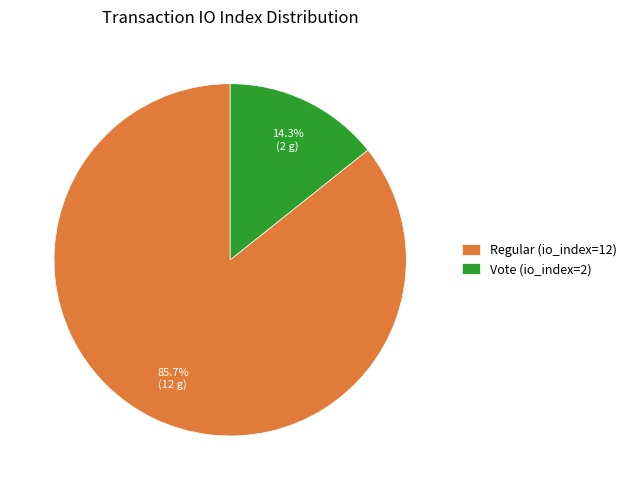

What is the majority slice?

Regular (io_index=12)